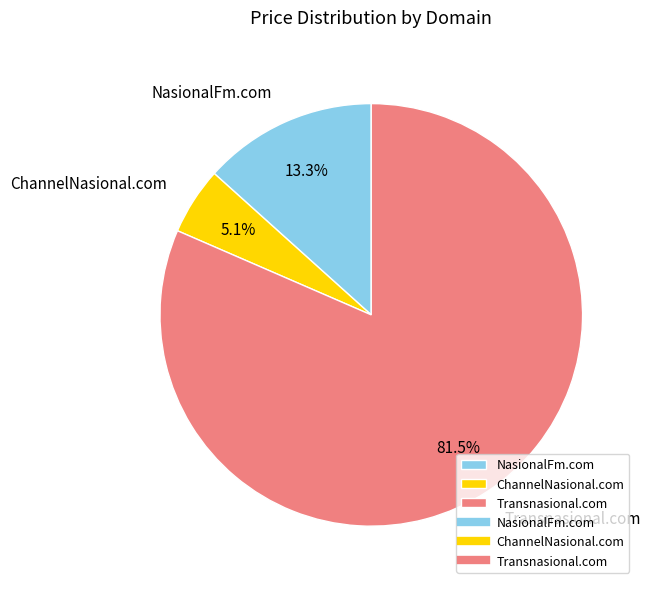

True or false: NasionalFm.com accounts for 20% of the total.

False